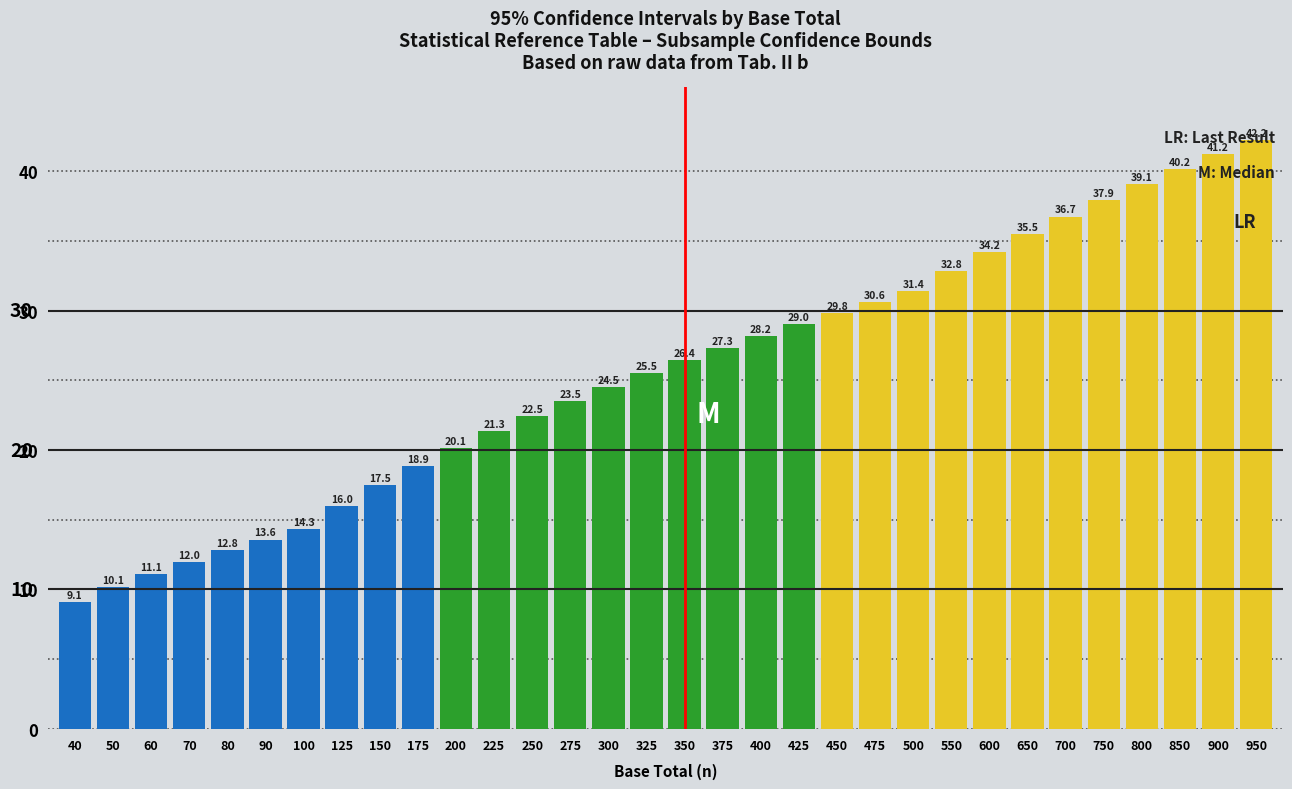

Reading left to right, extract all data points from this chart.

40=9.1	50=10.1	60=11.1	70=12.0	80=12.8	90=13.6	100=14.3	125=16.0	150=17.5	175=18.9	200=20.1	225=21.3	250=22.5	275=23.5	300=24.5	325=25.5	350=26.4	375=27.3	400=28.2	425=29.0	450=29.8	475=30.6	500=31.4	550=32.8	600=34.2	650=35.5	700=36.7	750=37.9	800=39.1	850=40.2	900=41.2	950=42.2